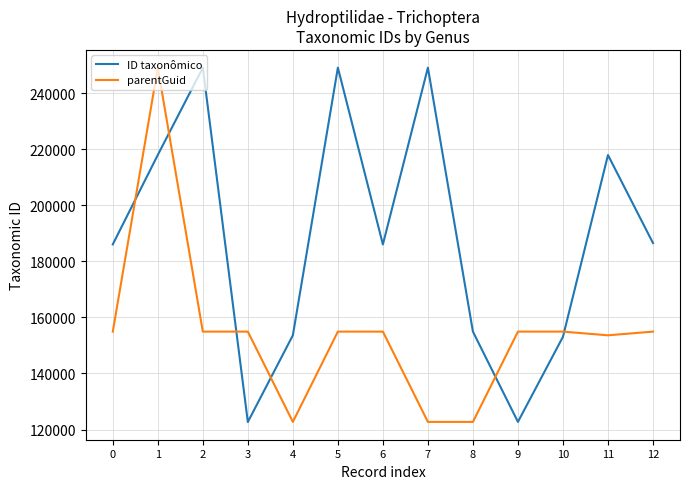

How many times do parentGuid and ID taxonômico cross each other?

6